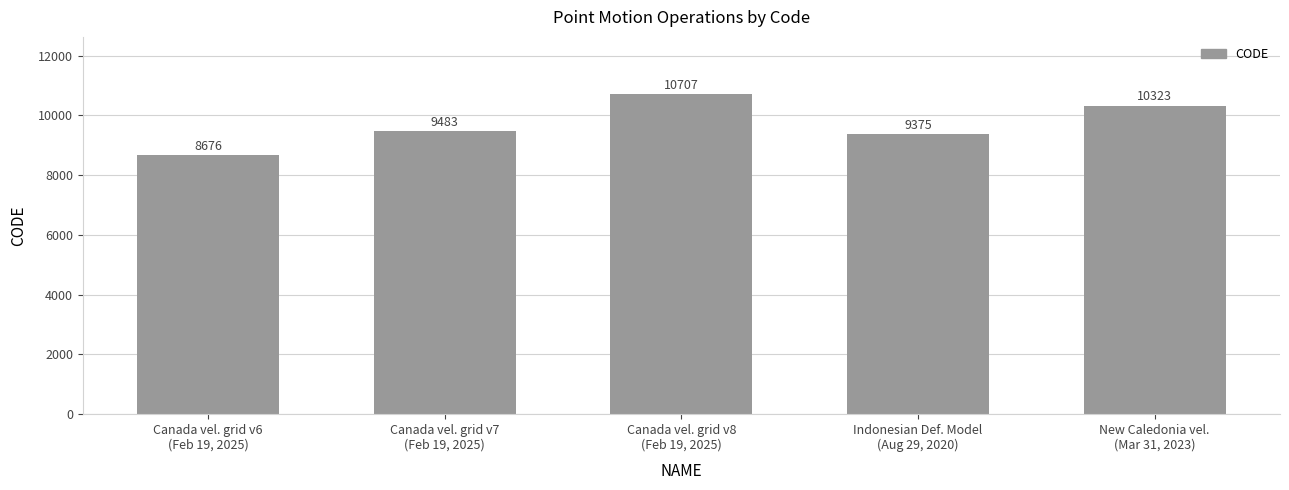

What is the value of the 1st bar from the left?

8676